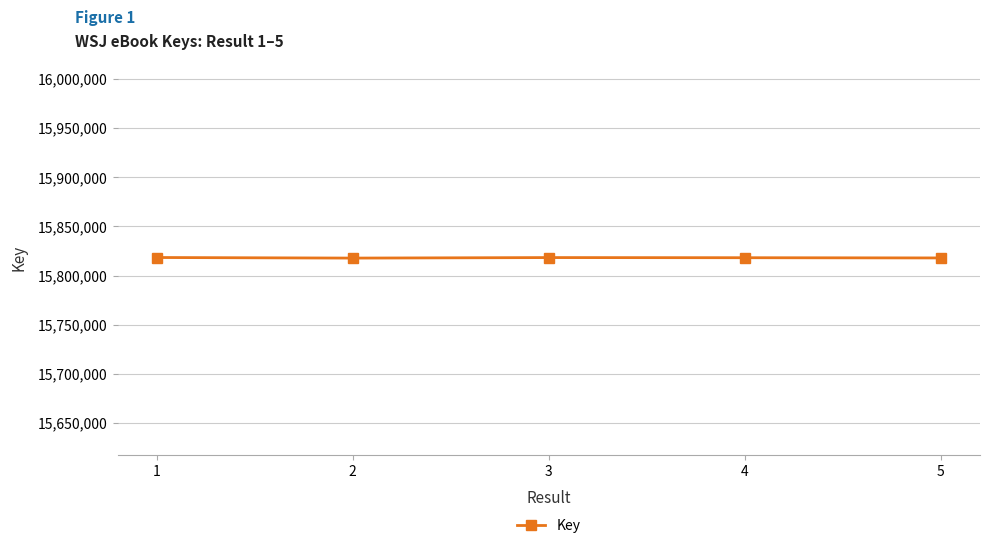

What is the difference between the second highest and minimum values?

526